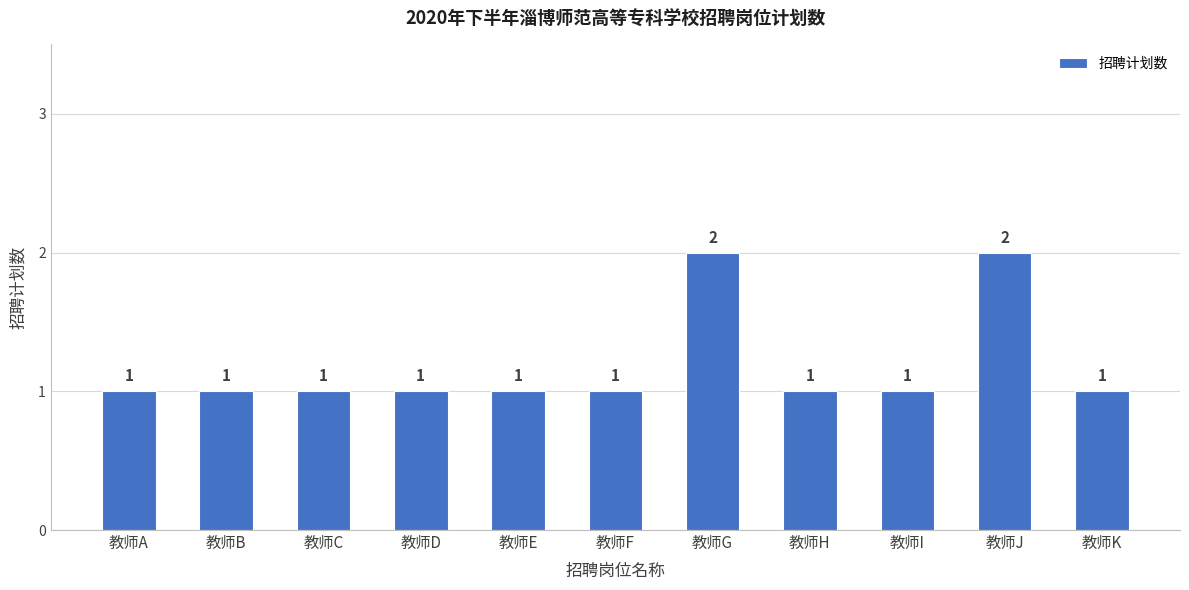

True or false: the data shows 3 at 教师J.

False